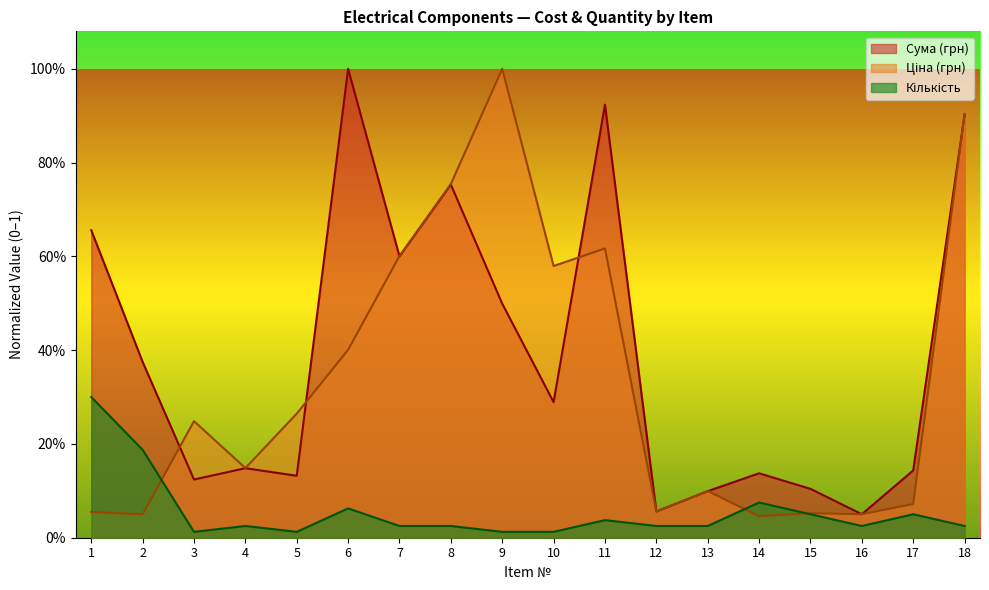

At which category does Ціна (грн) reach its first local valley?

2